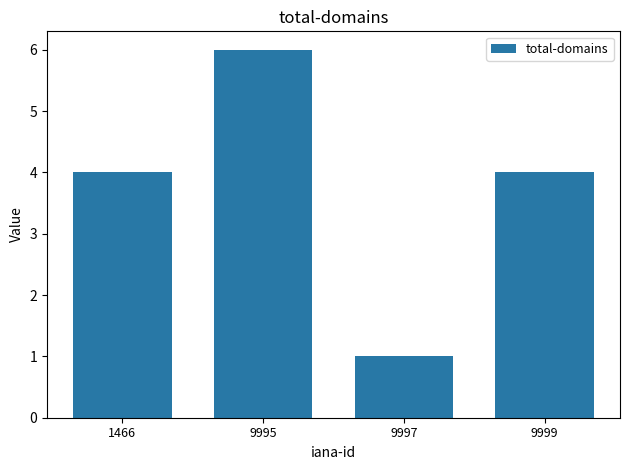

Approximately how many times larger is the value at 1466 compared to 9997?

4.0